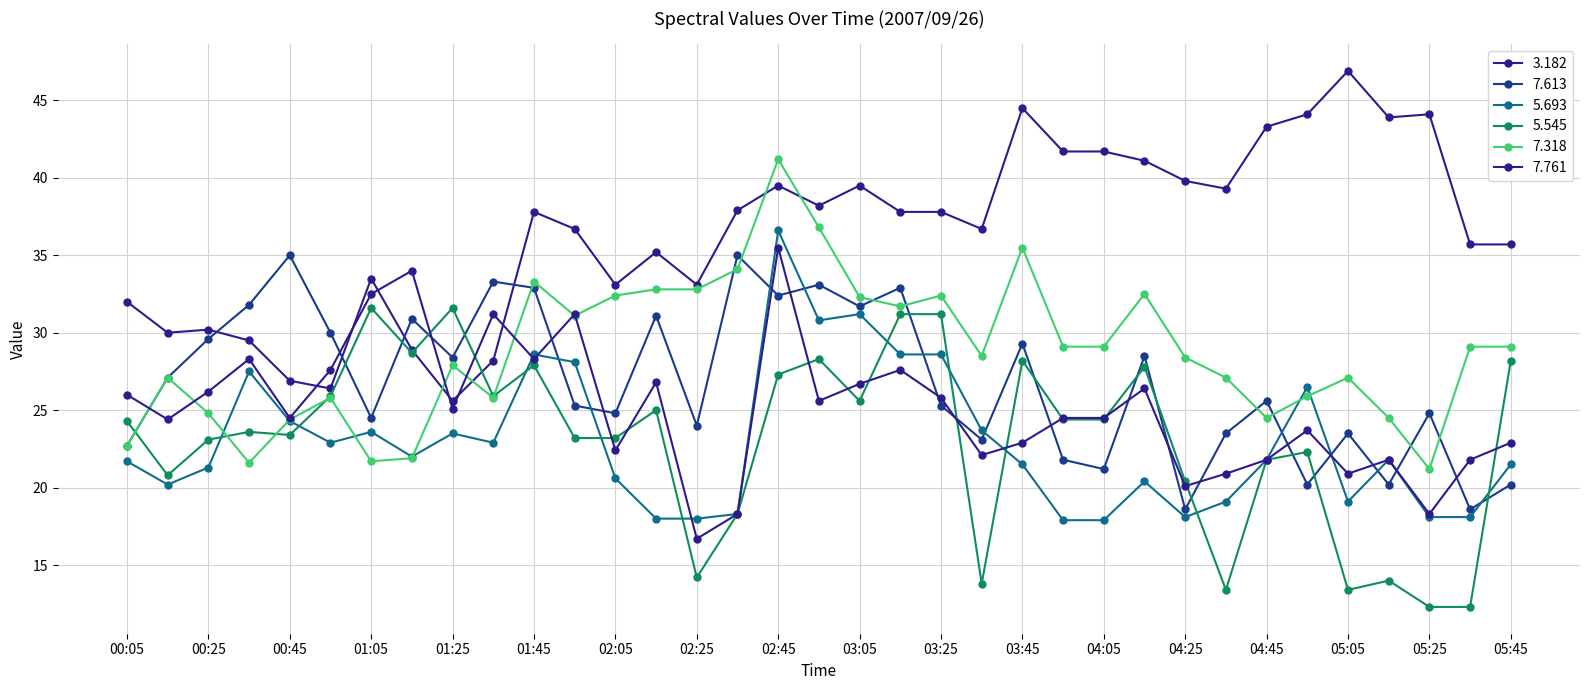

At which category is the sum across all series the highest?

02:45